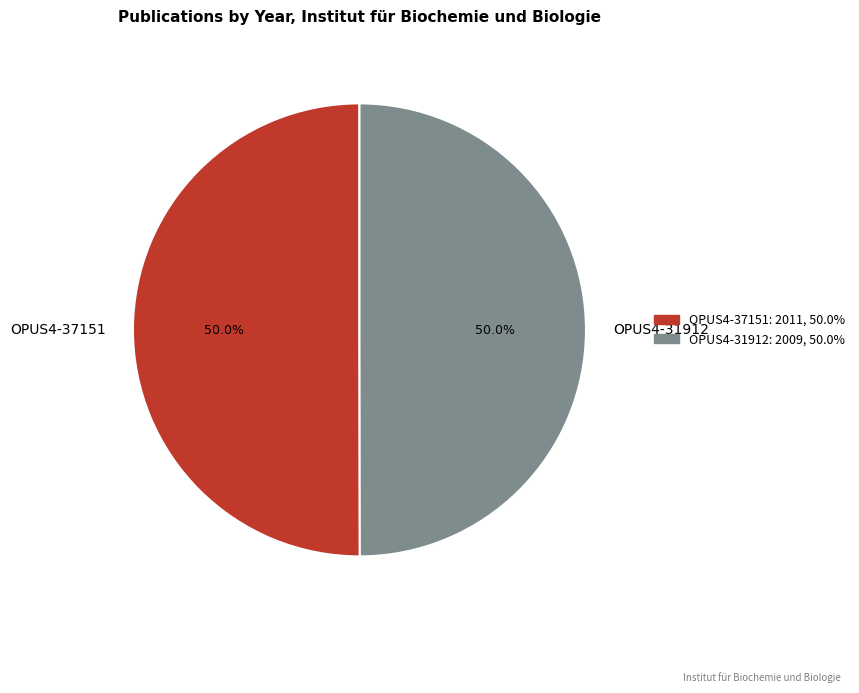

To the nearest percent, what is the combined percentage of OPUS4-31912 and OPUS4-37151?

100%